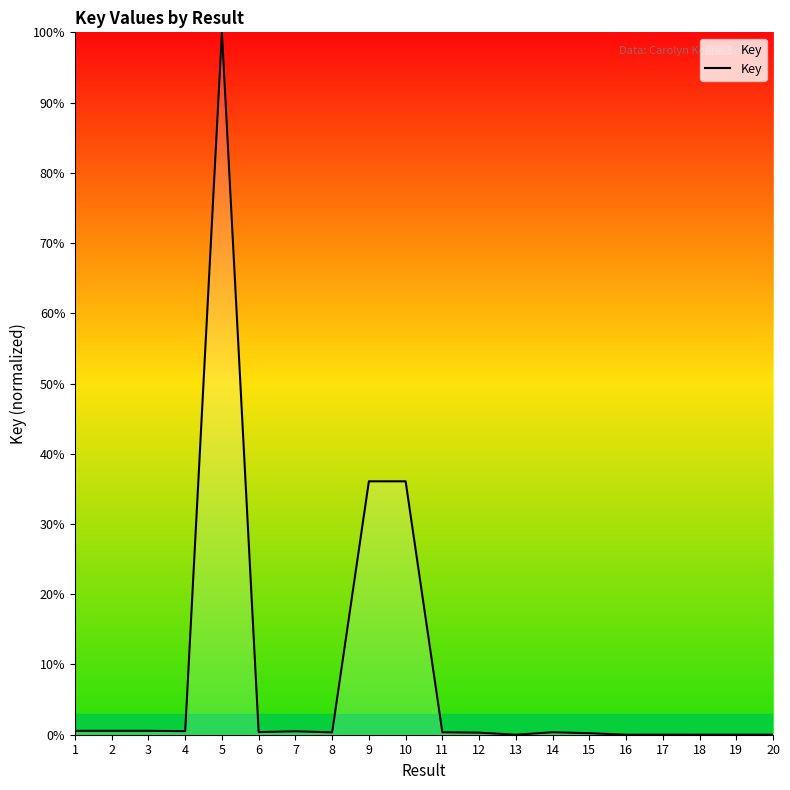

At which label is the value closest to 50?

9